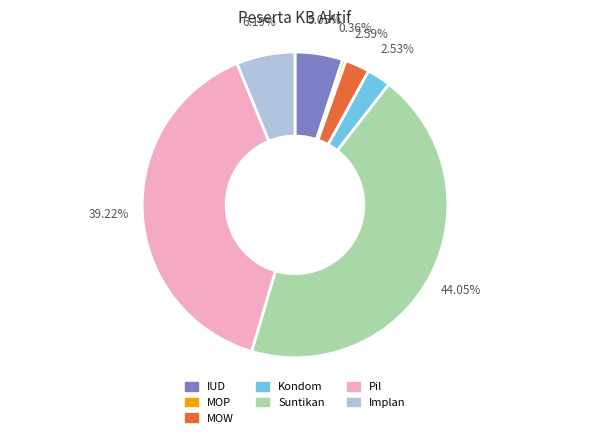

Does MOP represent more than half of the total?

No